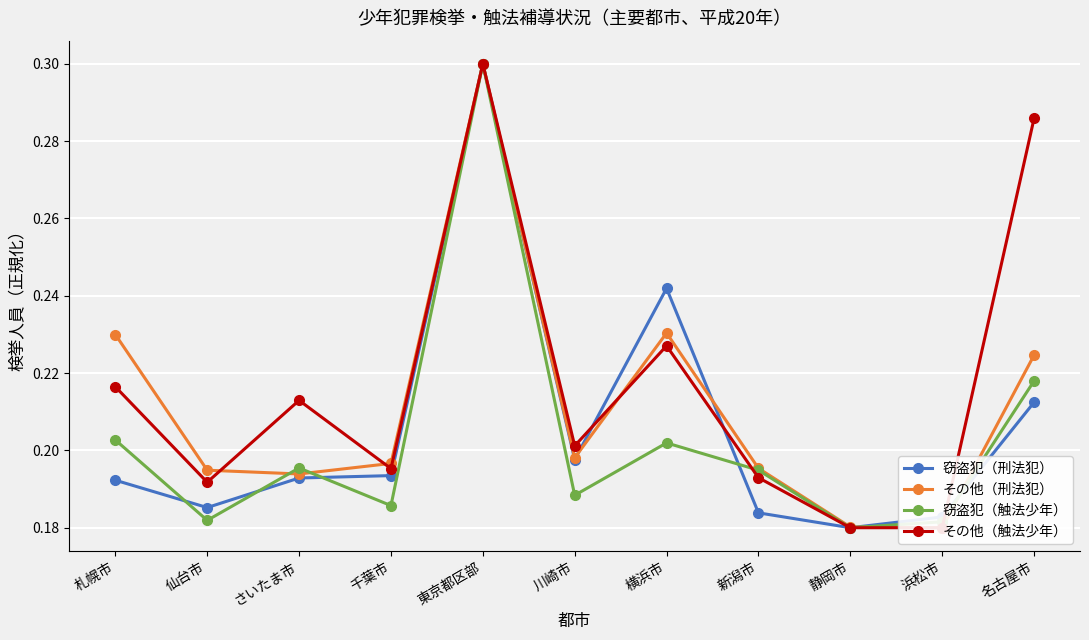

What is the label of the 10th point from the left?

浜松市